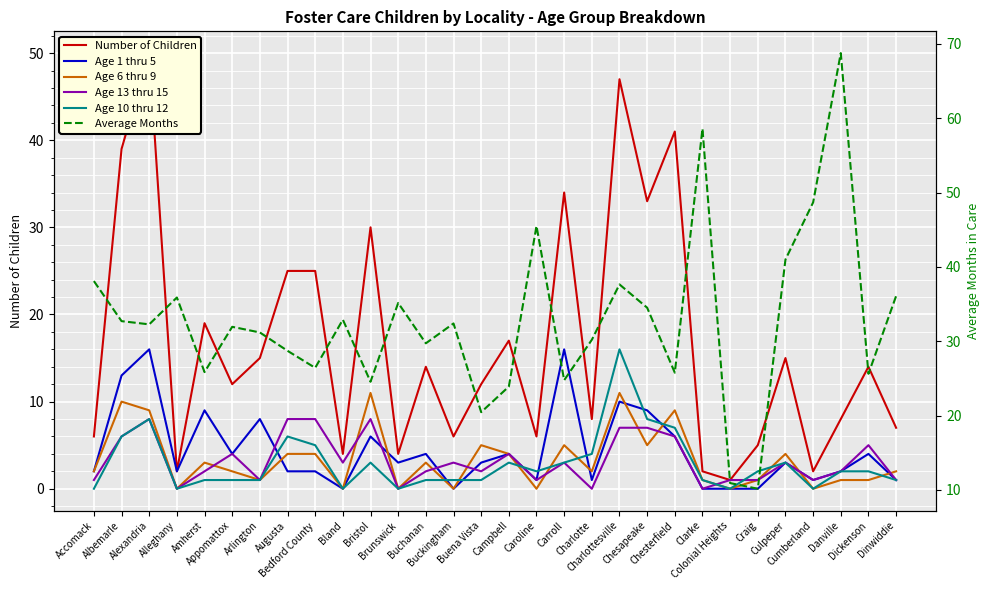

At which label does Age 10 thru 12 first exceed 2?

Albemarle